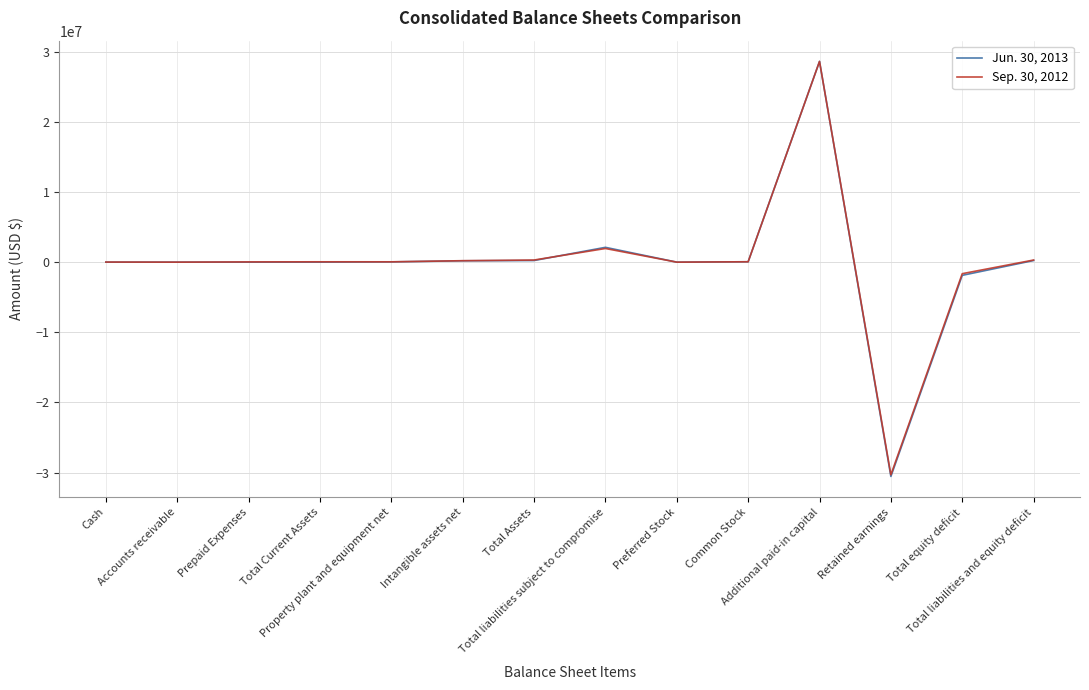

What is the total value across all series at Accounts receivable?

1238